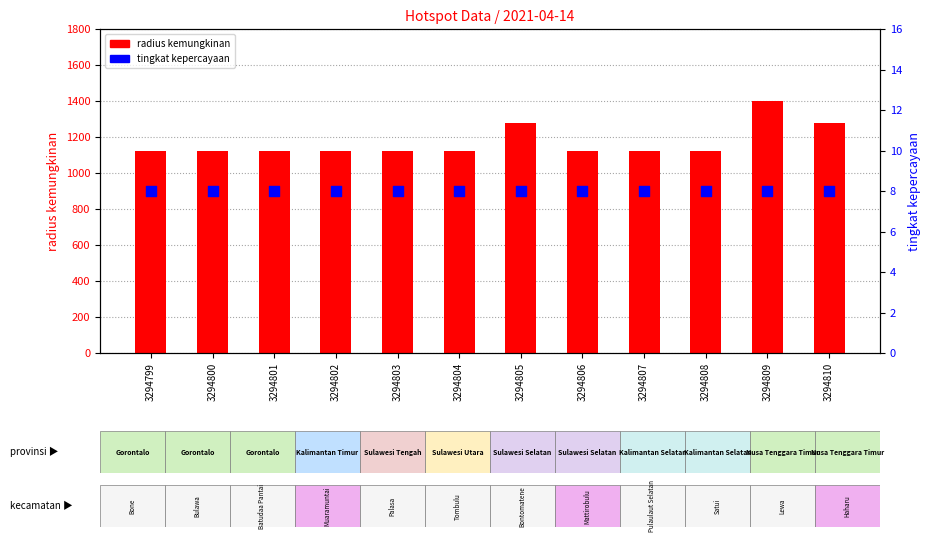

Which series reaches the minimum Y coordinate?

tingkat kepercayaan